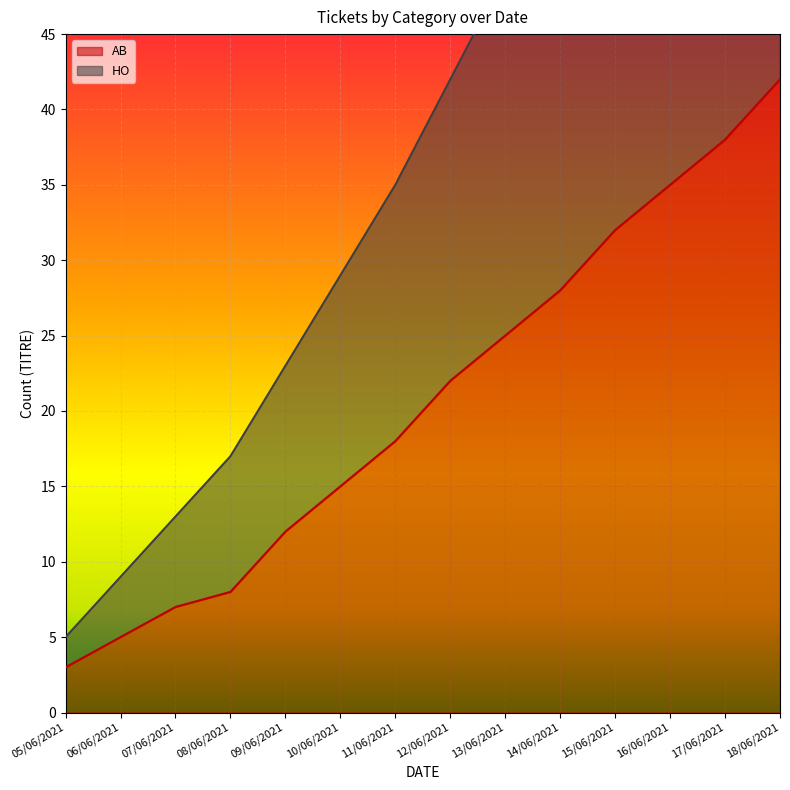

True or false: HO and AB intersect in this chart.

False